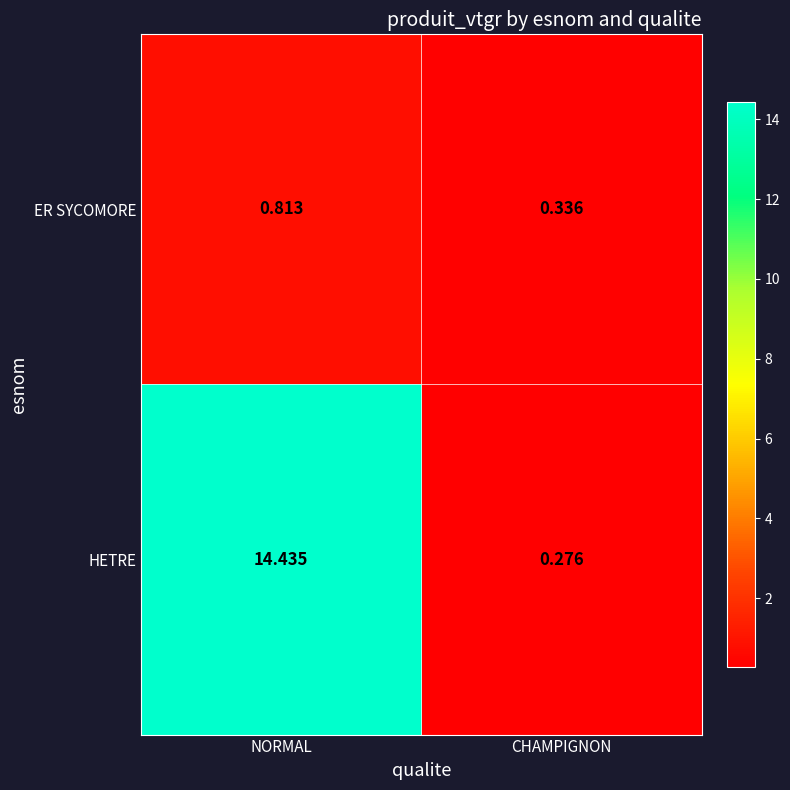

Between NORMAL and CHAMPIGNON, which series saw the biggest shift?

HETRE